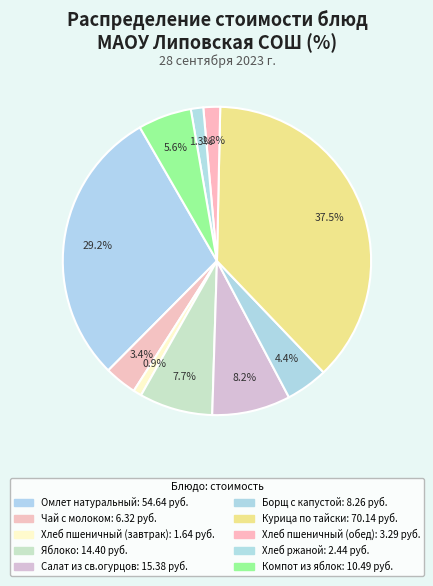

Is Хлеб пшеничный (завтрак) the majority of the pie?

No